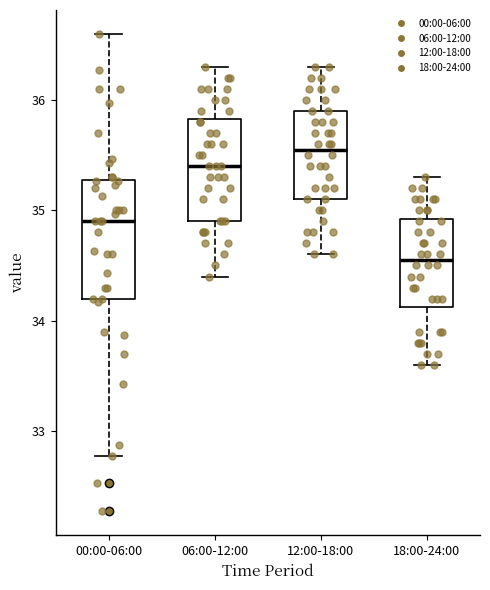

Reading left to right, read every box against the y-axis: the position of its median line, the range the box covers, and the ends of its whiskers. The values are not printed on the chart, so give them approximately, as read against the axis.

00:00-06:00: median 34.9, box 34.2 to 35.3, whiskers 32.8 to 36.6
06:00-12:00: median 35.4, box 34.9 to 35.8, whiskers 34.4 to 36.3
12:00-18:00: median 35.6, box 35.1 to 35.9, whiskers 34.6 to 36.3
18:00-24:00: median 34.6, box 34.1 to 34.9, whiskers 33.6 to 35.3